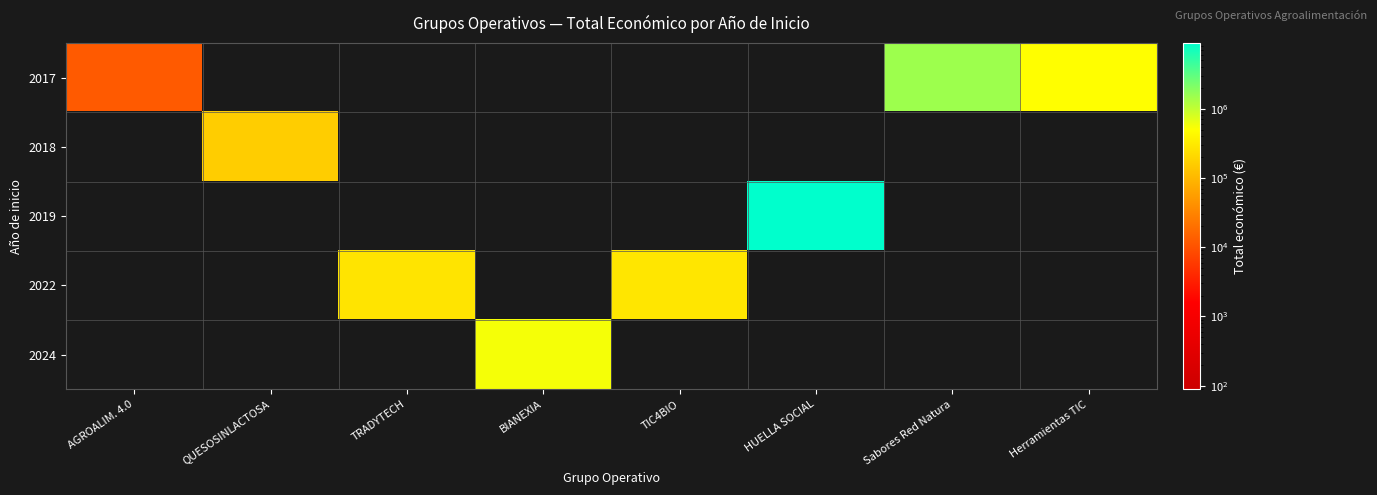

Reading left to right, extract all data points from this chart.

2017: AGROALIM. 4.0=12000	QUESOSINLACTOSA=0	TRADYTECH=0	BIANEXIA=0	TIC4BIO=0	HUELLA SOCIAL=0	Sabores Red Natura=1493641	Herramientas TIC=492682
2018: AGROALIM. 4.0=0	QUESOSINLACTOSA=164733	TRADYTECH=0	BIANEXIA=0	TIC4BIO=0	HUELLA SOCIAL=0	Sabores Red Natura=0	Herramientas TIC=0
2019: AGROALIM. 4.0=0	QUESOSINLACTOSA=0	TRADYTECH=0	BIANEXIA=0	TIC4BIO=0	HUELLA SOCIAL=8877649	Sabores Red Natura=0	Herramientas TIC=0
2022: AGROALIM. 4.0=0	QUESOSINLACTOSA=0	TRADYTECH=274899	BIANEXIA=0	TIC4BIO=290983	HUELLA SOCIAL=0	Sabores Red Natura=0	Herramientas TIC=0
2024: AGROALIM. 4.0=0	QUESOSINLACTOSA=0	TRADYTECH=0	BIANEXIA=553196	TIC4BIO=0	HUELLA SOCIAL=0	Sabores Red Natura=0	Herramientas TIC=0